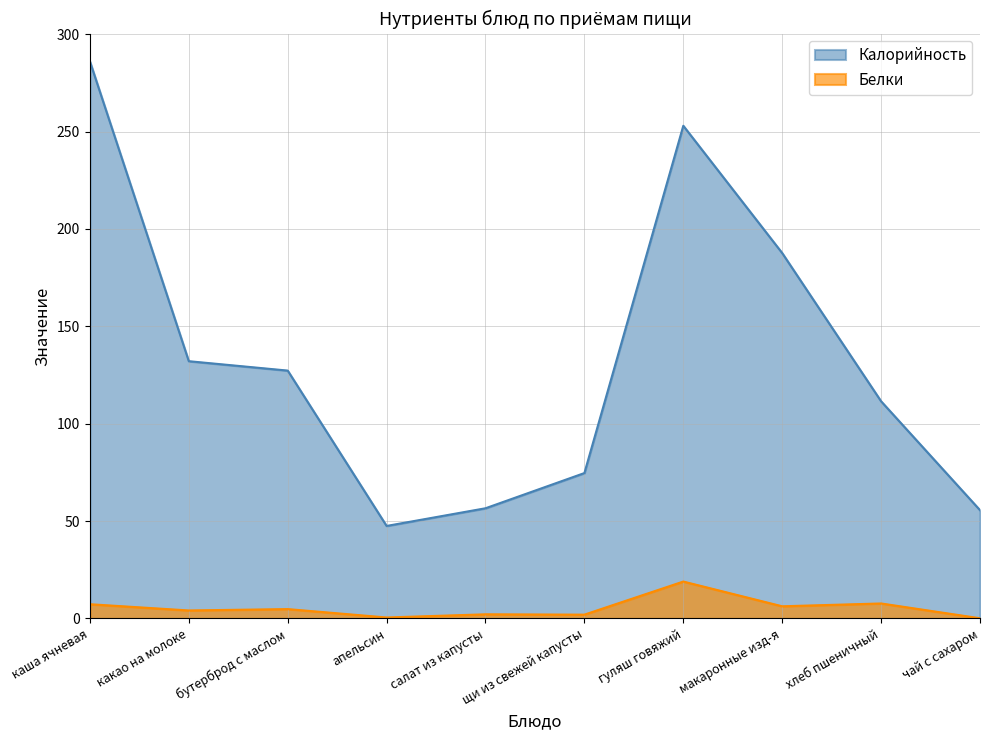

Reading left to right, transcribe all the data shown in this chart.

Калорийность: каша ячневая=286.0	какао на молоке=132.1	бутерброд с маслом=127.3	апельсин=47.5	салат из капусты=56.6	щи из свежей капусты=74.7	гуляш говяжий=253.0	макаронные изд-я=187.6	хлеб пшеничный=111.5	чай с сахаром=55.6
Белки: каша ячневая=7.3	какао на молоке=4.1	бутерброд с маслом=4.8	апельсин=0.5	салат из капусты=2.1	щи из свежей капусты=2.0	гуляш говяжий=18.9	макаронные изд-я=6.2	хлеб пшеничный=7.7	чай с сахаром=0.1